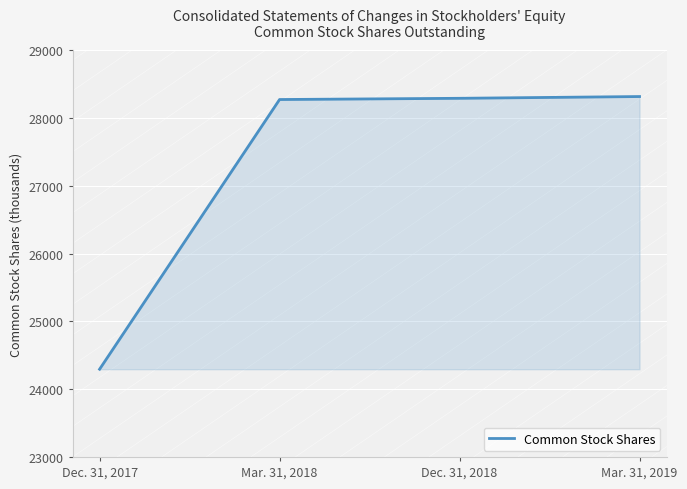

True or false: the data has more than 2 interior local peaks.

False